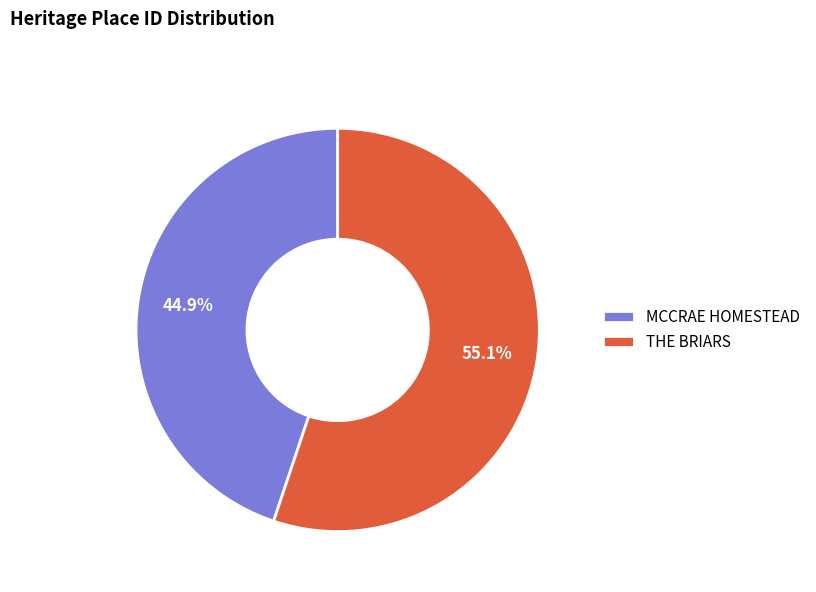

To the nearest percent, what is the difference between the largest and smallest slice percentages?

10%